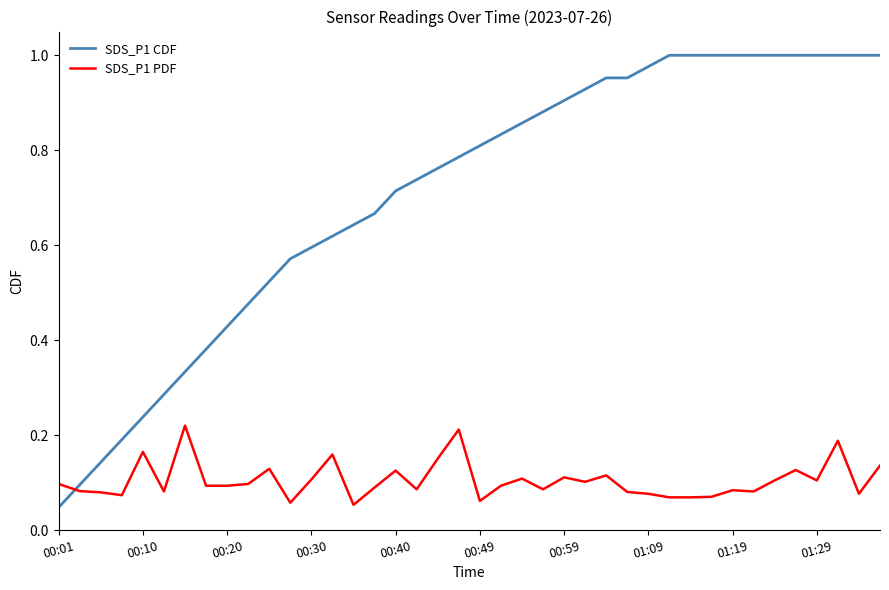

Which series has the largest range (max minus min)?

SDS_P1 CDF